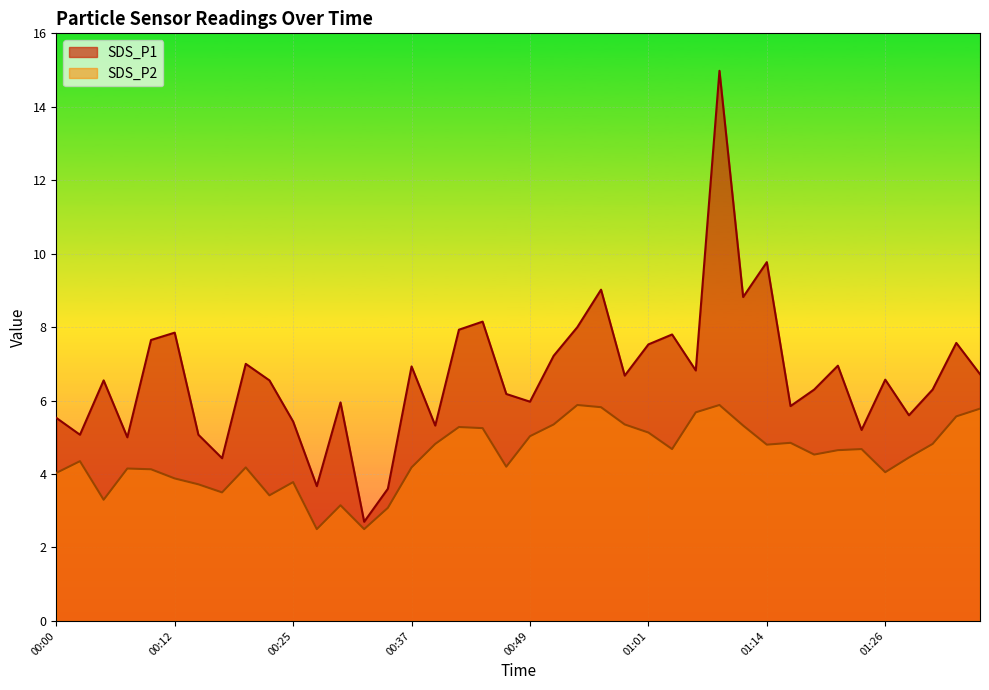

How many lines are shown in the chart?

2